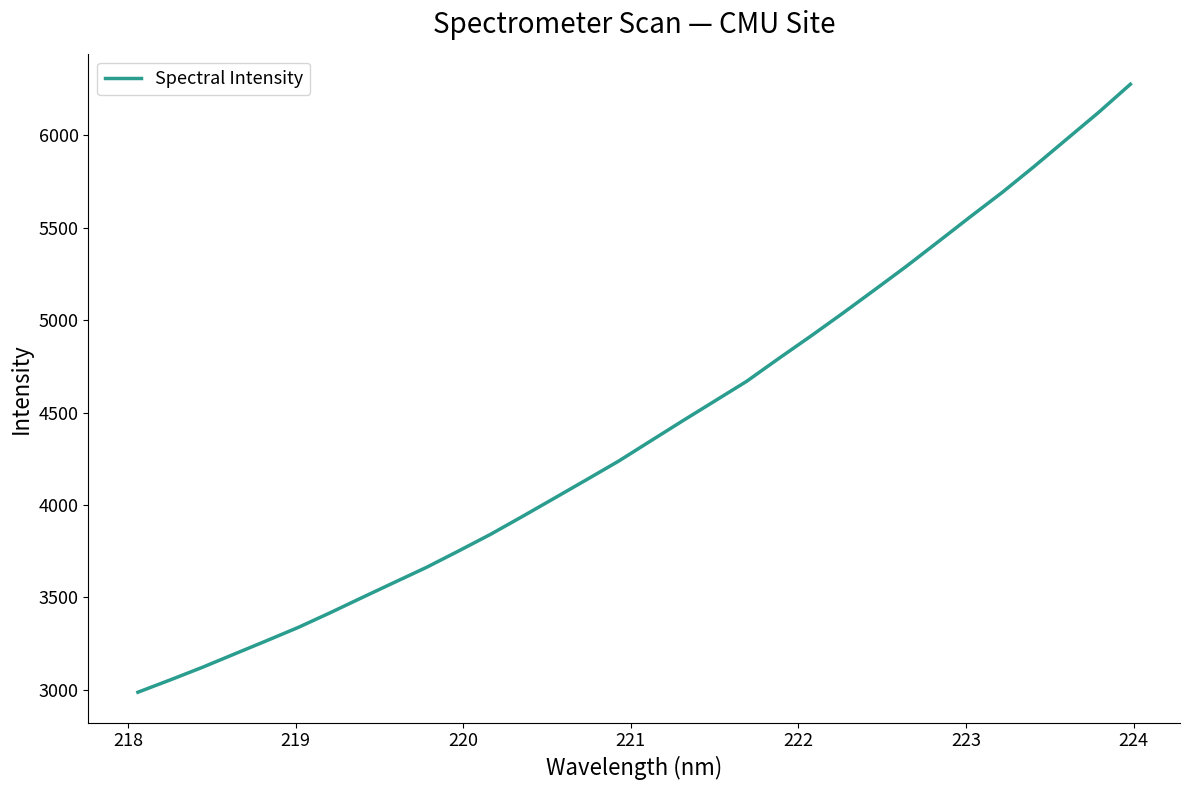

What is the difference between the maximum and minimum values?

3290.3